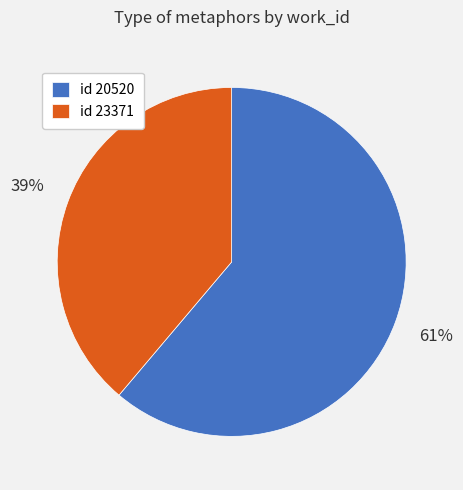

To the nearest percent, what is the average slice percentage?

50%